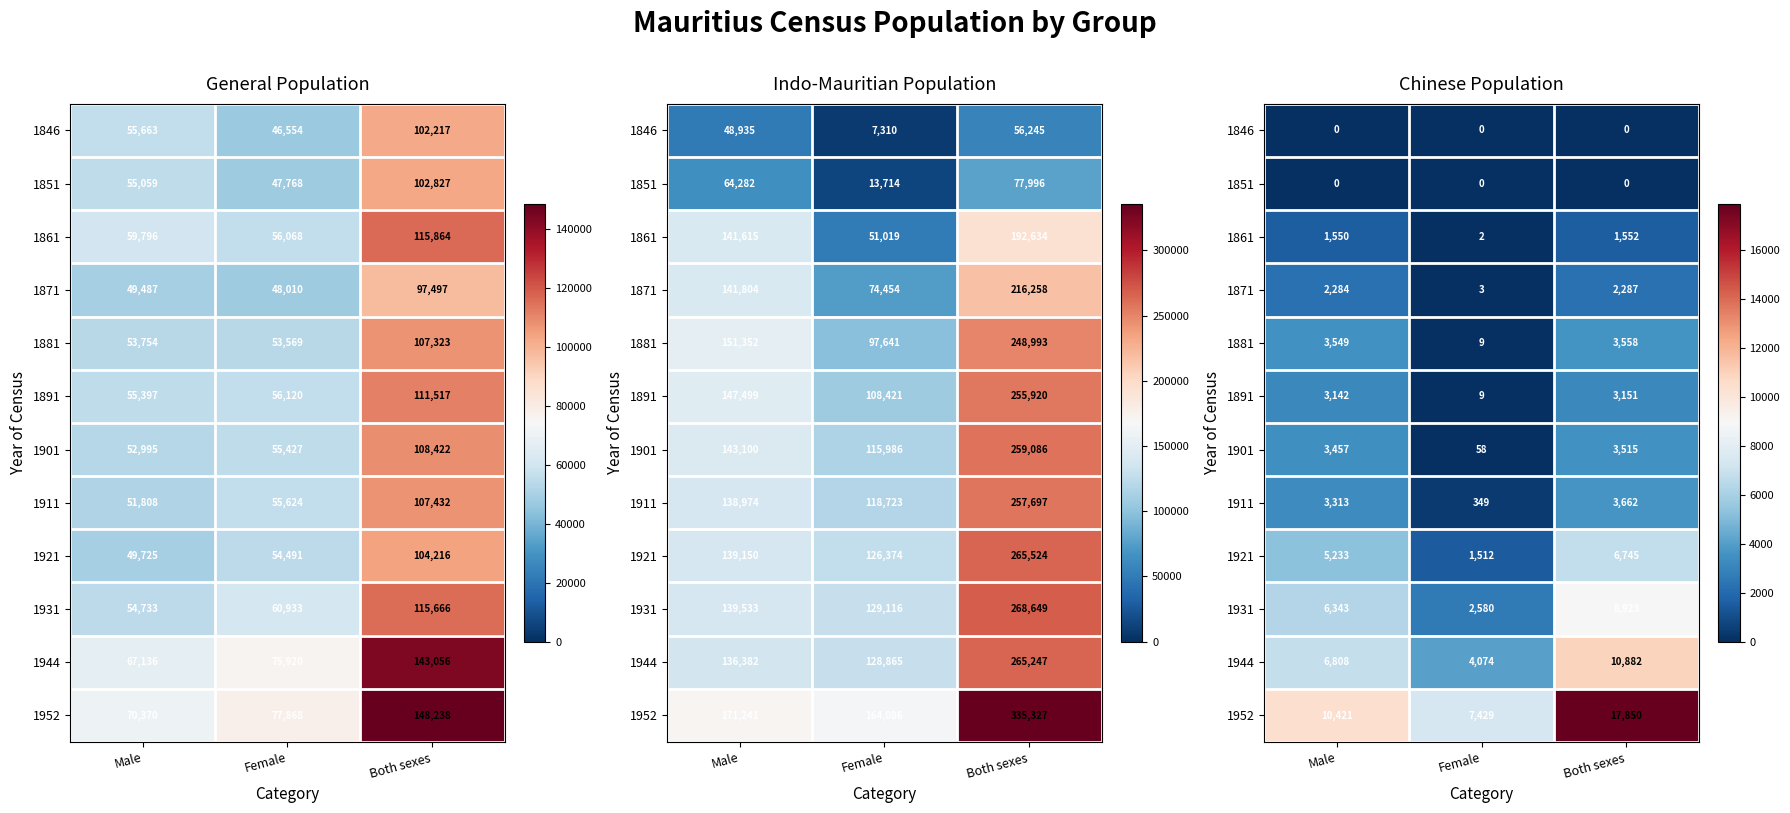

At which label does 1891 reach its peak?

Both sexes